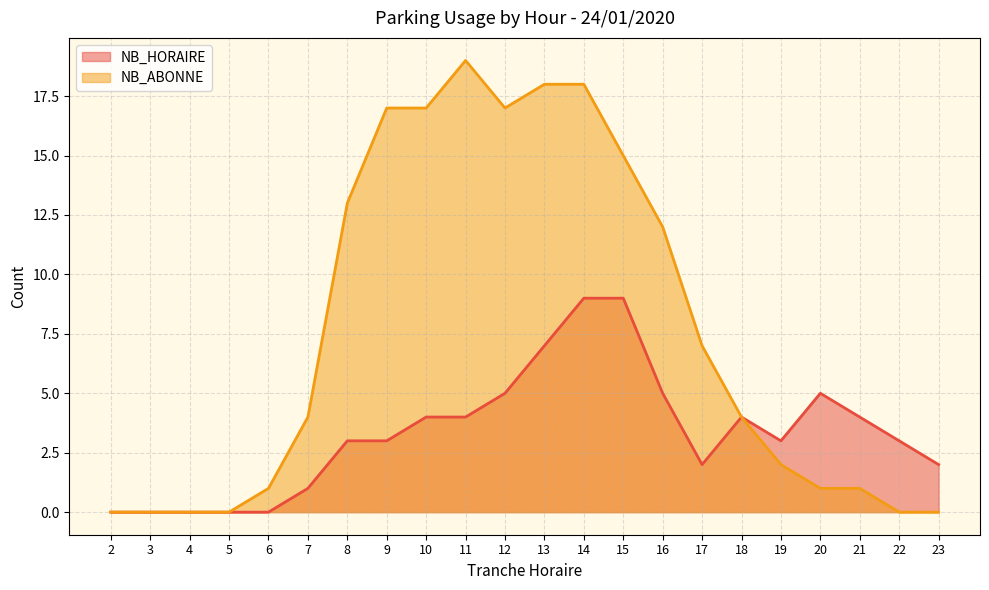

What is the approximate value of NB_HORAIRE at 22?

3